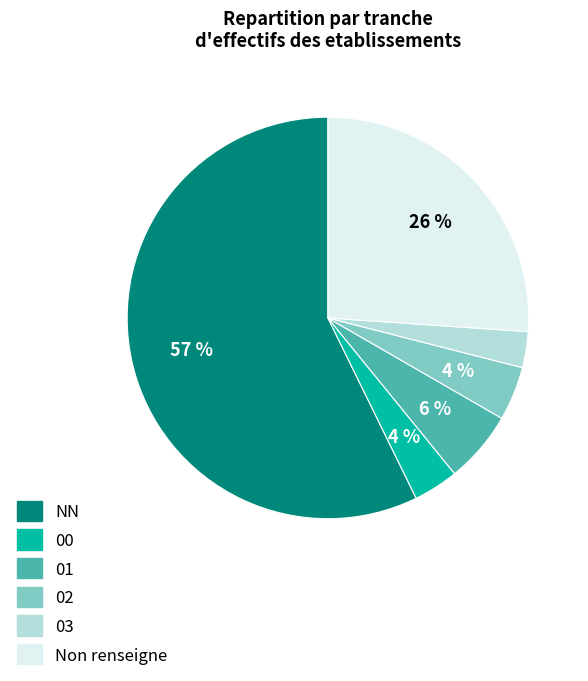

Is there any slice that represents more than half of the pie?

Yes